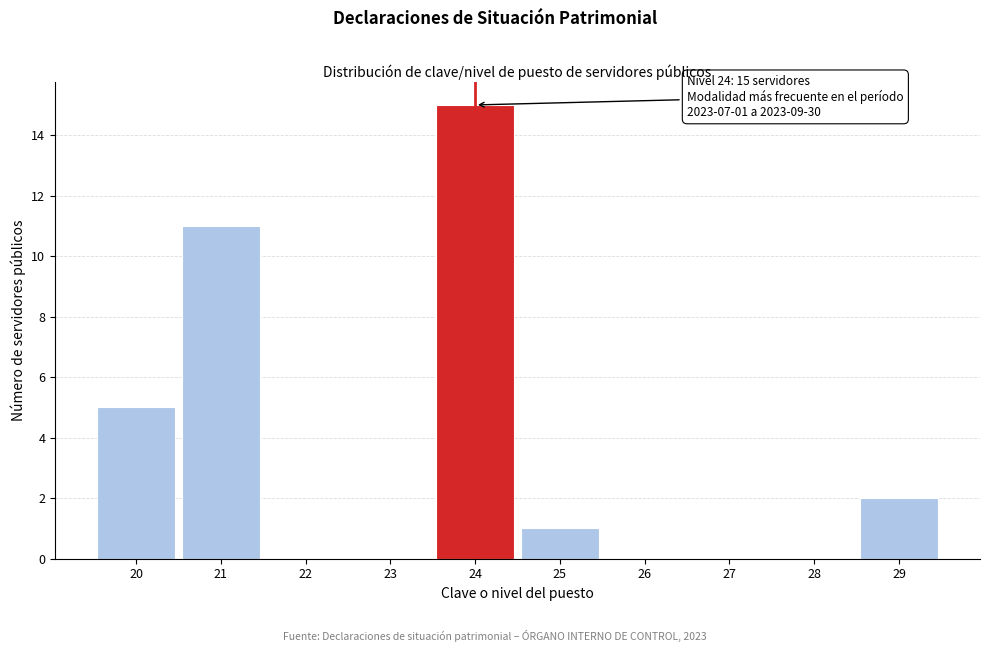

Which range on the x-axis has the tallest bar?

23.5 to 24.5